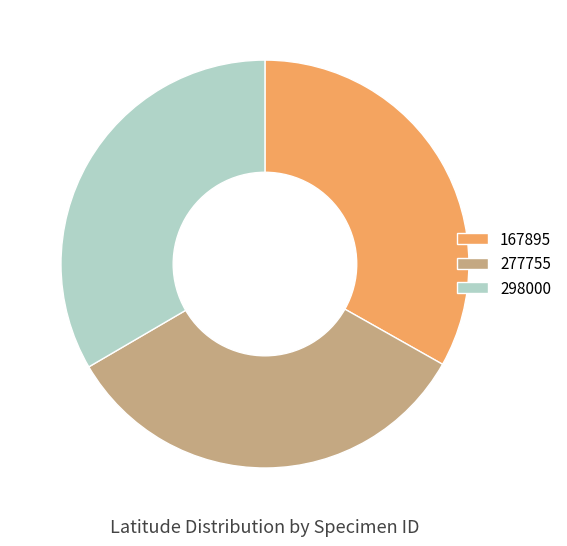

Is 167895 the majority of the pie?

No